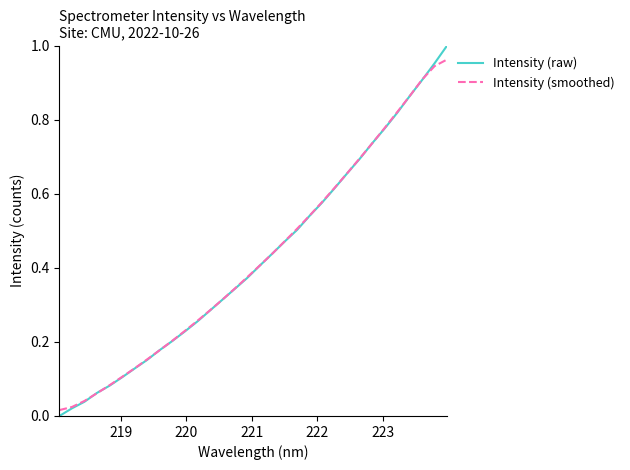

How many lines are shown in the chart?

2